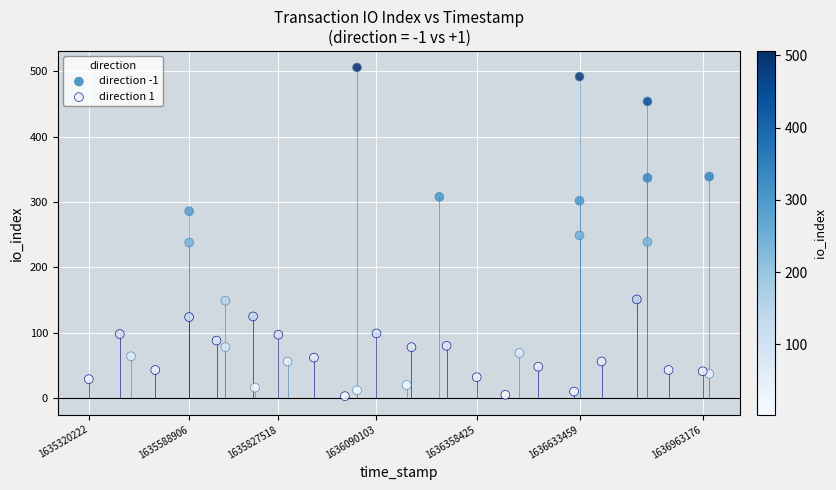

Which series reaches the maximum Y coordinate?

direction -1